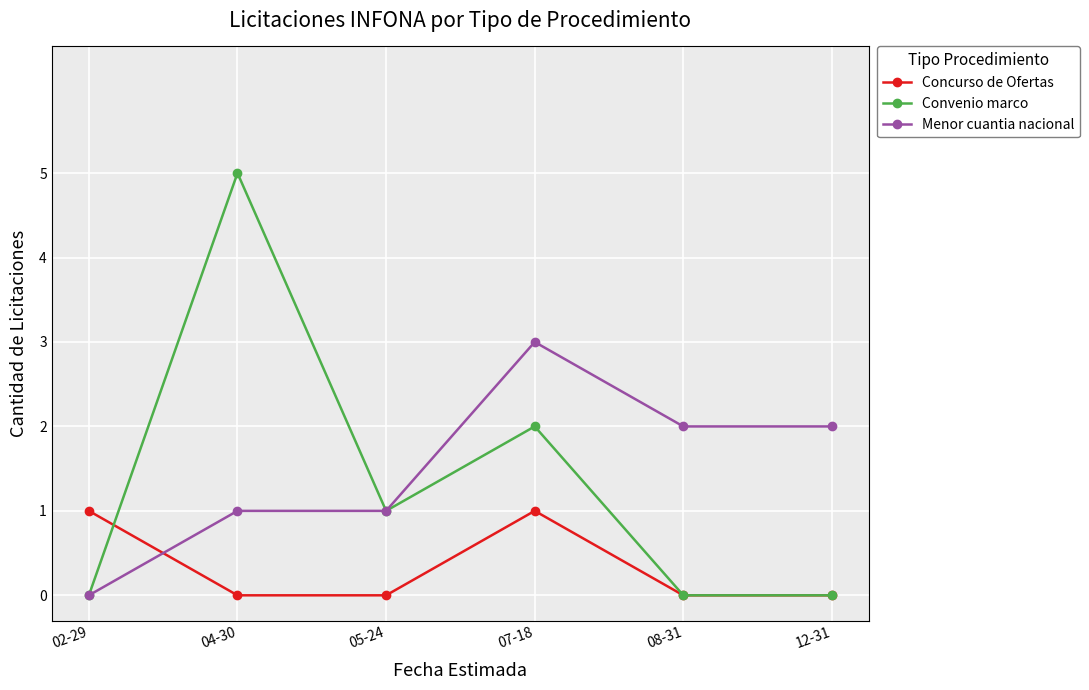

The Concurso de Ofertas series shows 0 at 04-30. True or false?

True